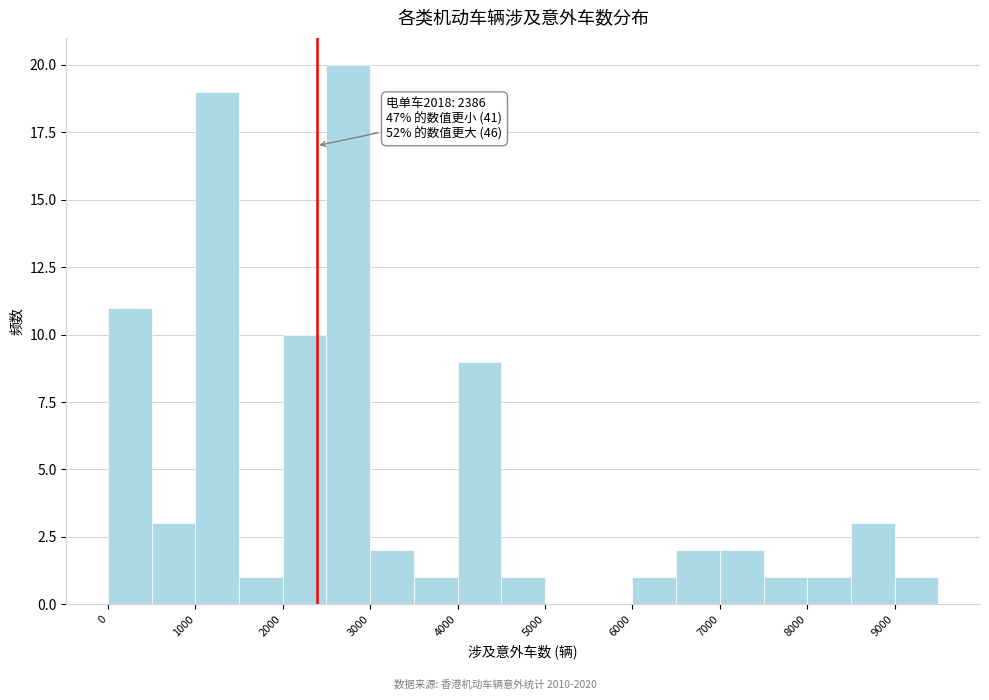

Over which range of the x-axis is the bar tallest?

2500 to 3000